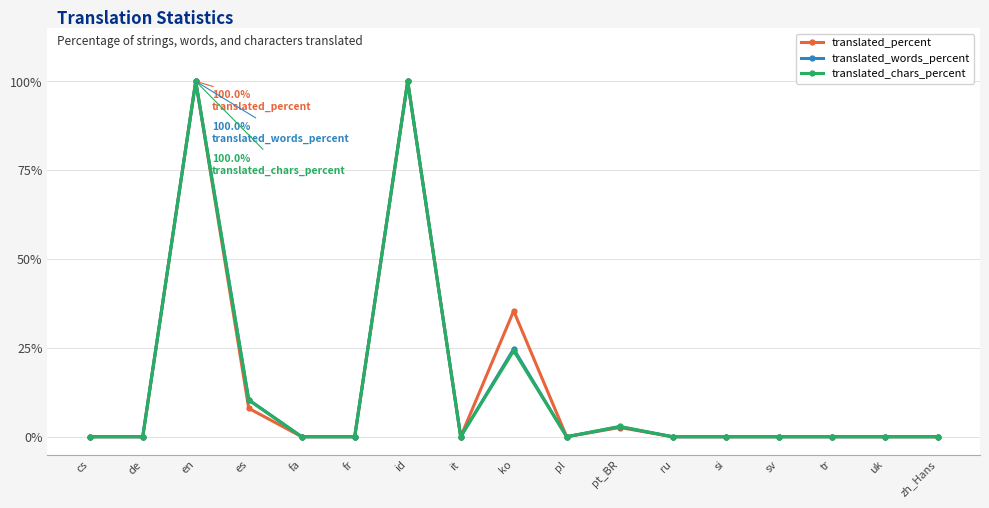

At which category does translated_chars_percent reach its first local peak?

en